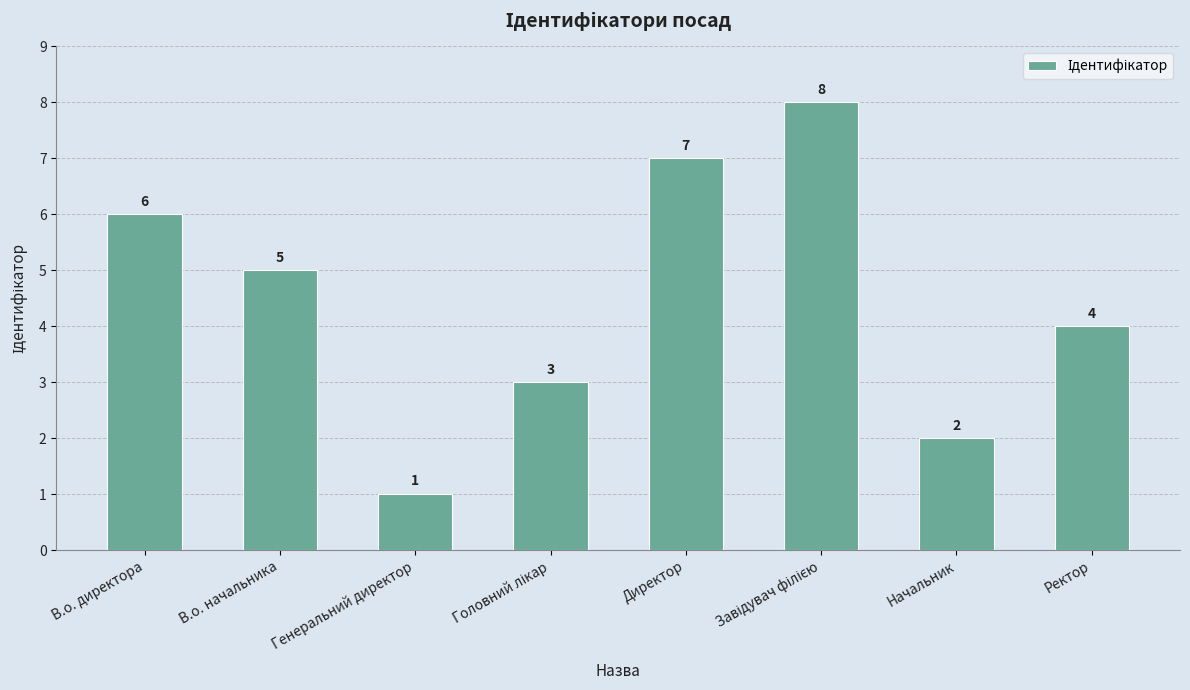

What position from the left is В.о. директора?

1